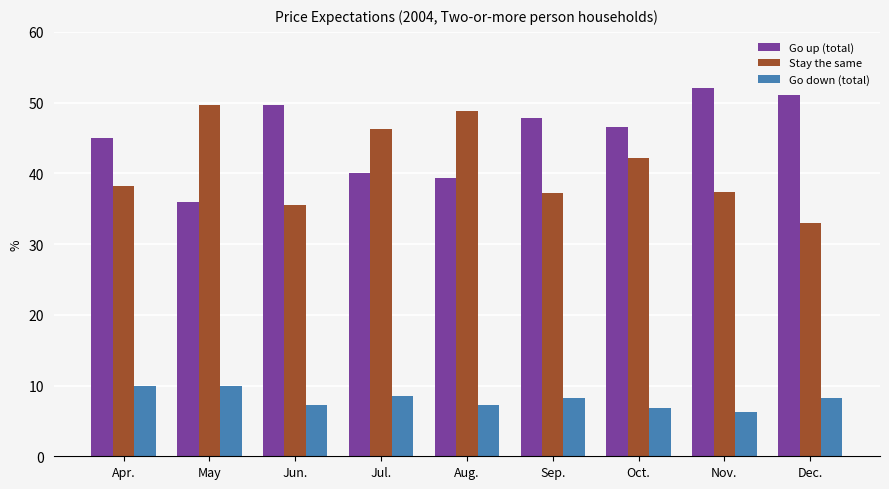

List the labels in order of Go up (total) value, smallest first.

May, Aug., Jul., Apr., Oct., Sep., Jun., Dec., Nov.